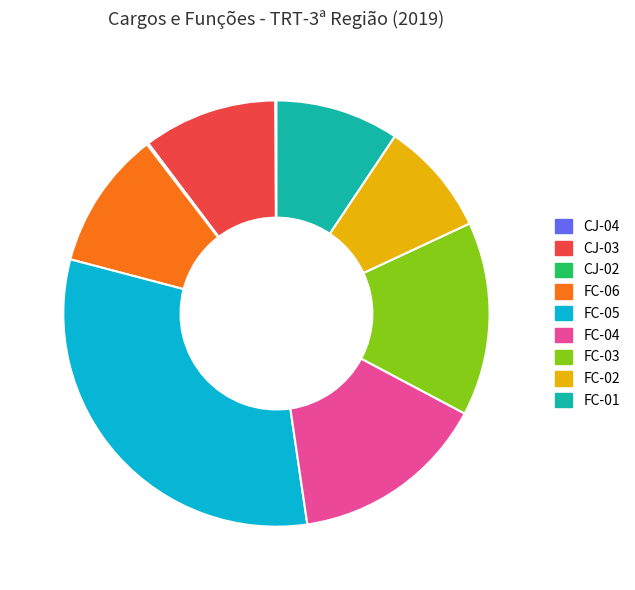

Does any single category account for the majority?

No